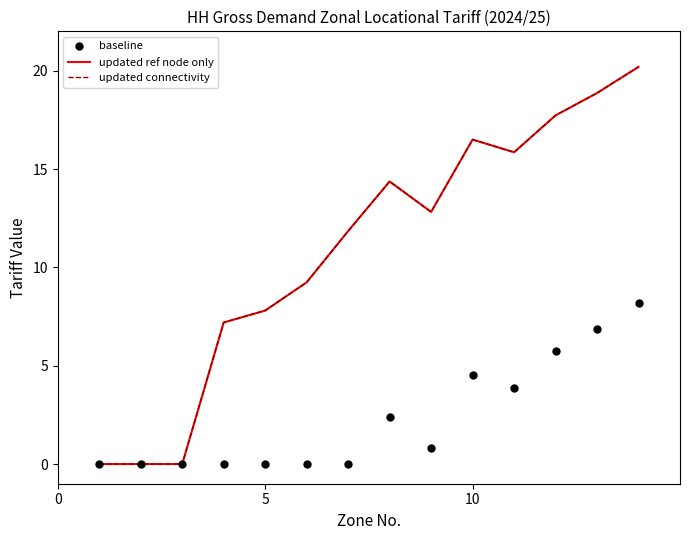

Is the value of updated connectivity at 11 greater than the value of updated ref node only at 7?

Yes